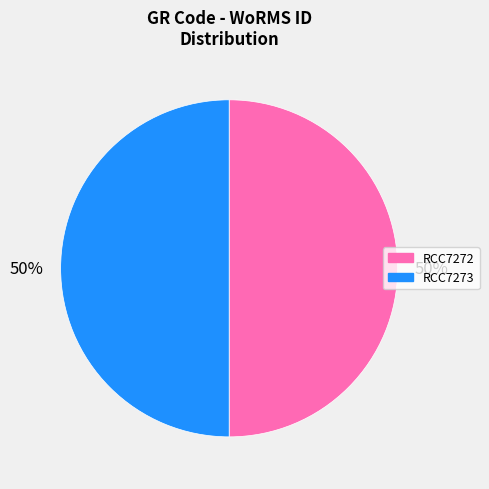

What is the ratio of the value at RCC7273 to the value at RCC7272?

1.0